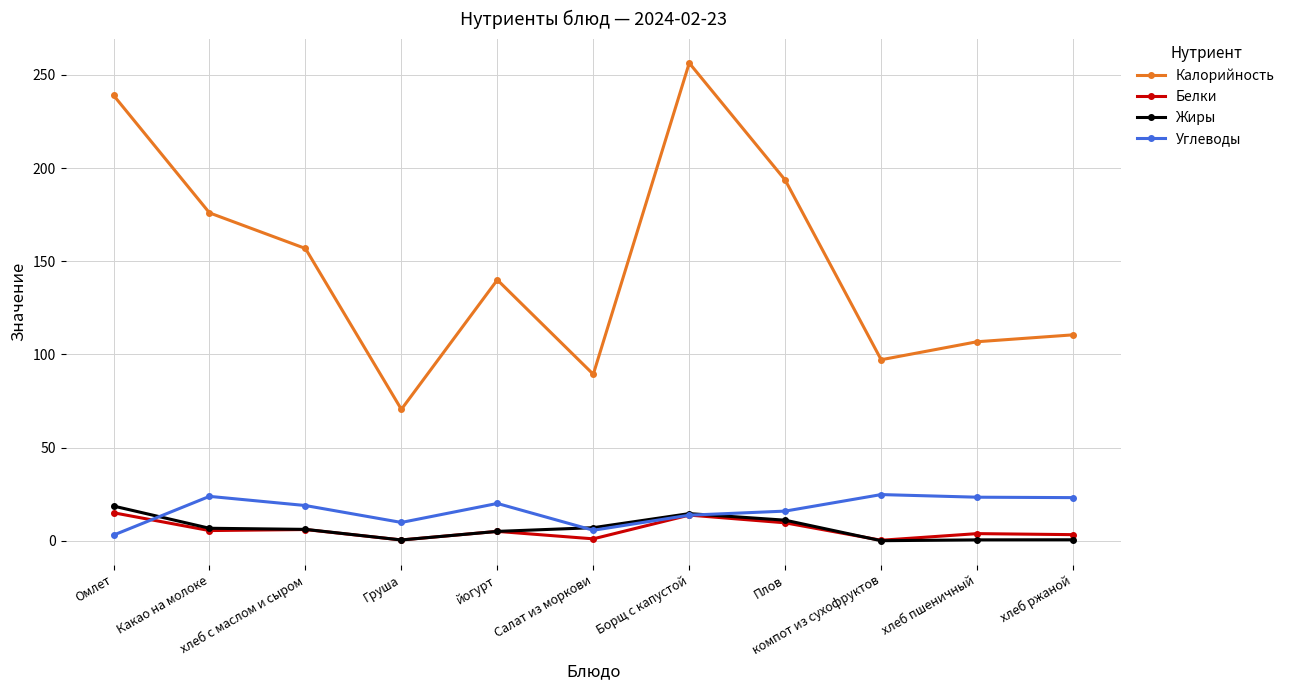

Count the number of data series in this chart.

4